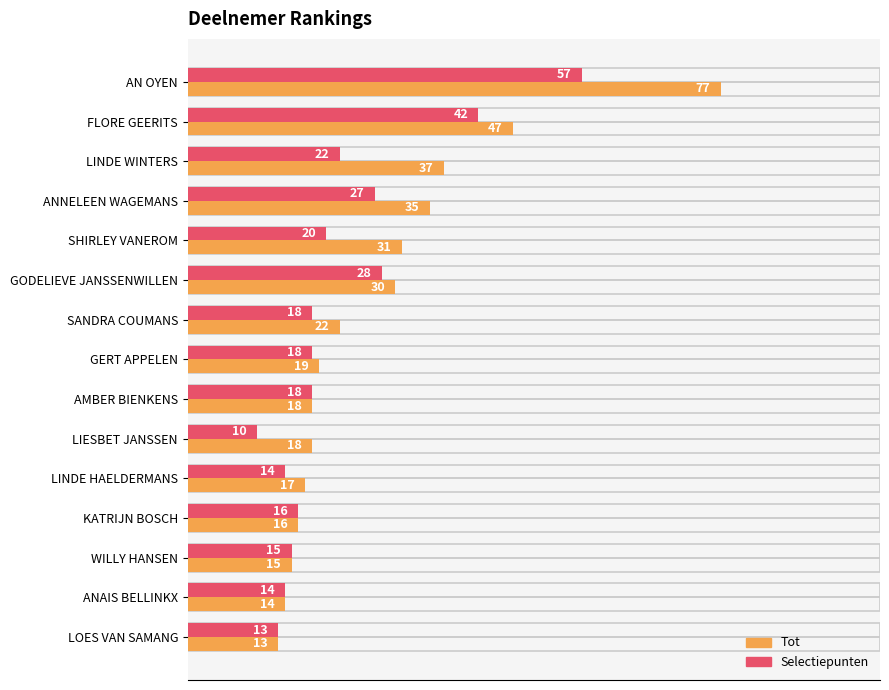

Which series has the largest range (max minus min)?

Tot